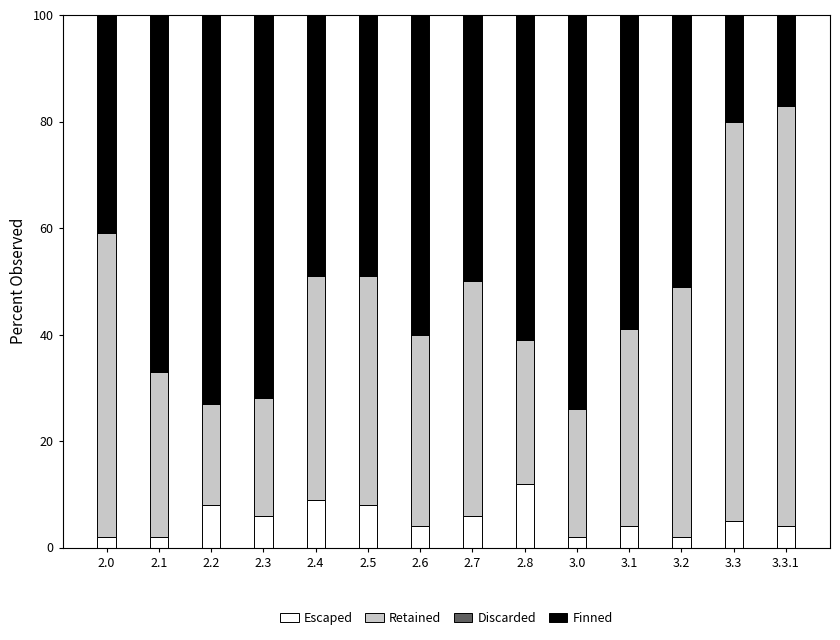

At which label does Escaped reach its peak?

2.8